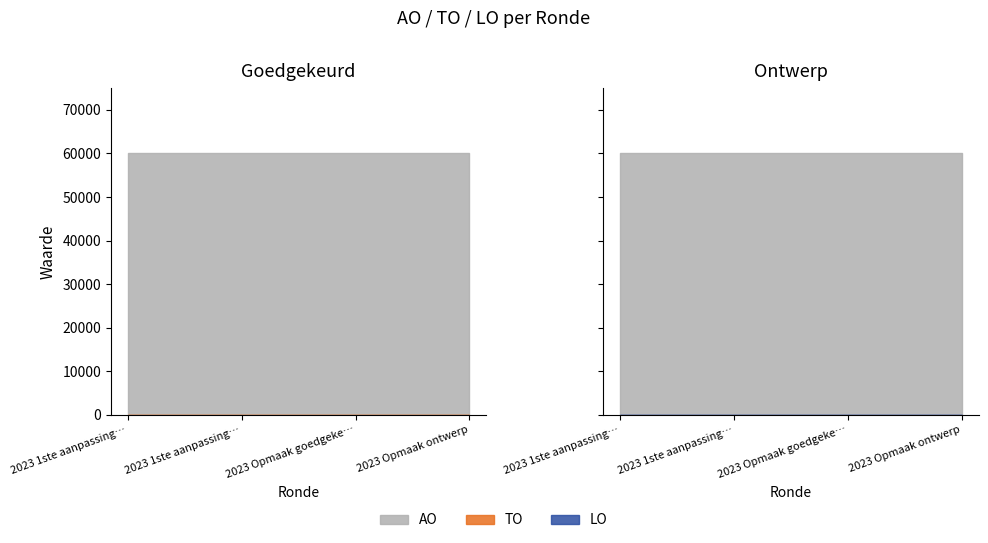

Which label corresponds to the smallest value in the chart?

2023 1ste aanpassing goedgekeurd